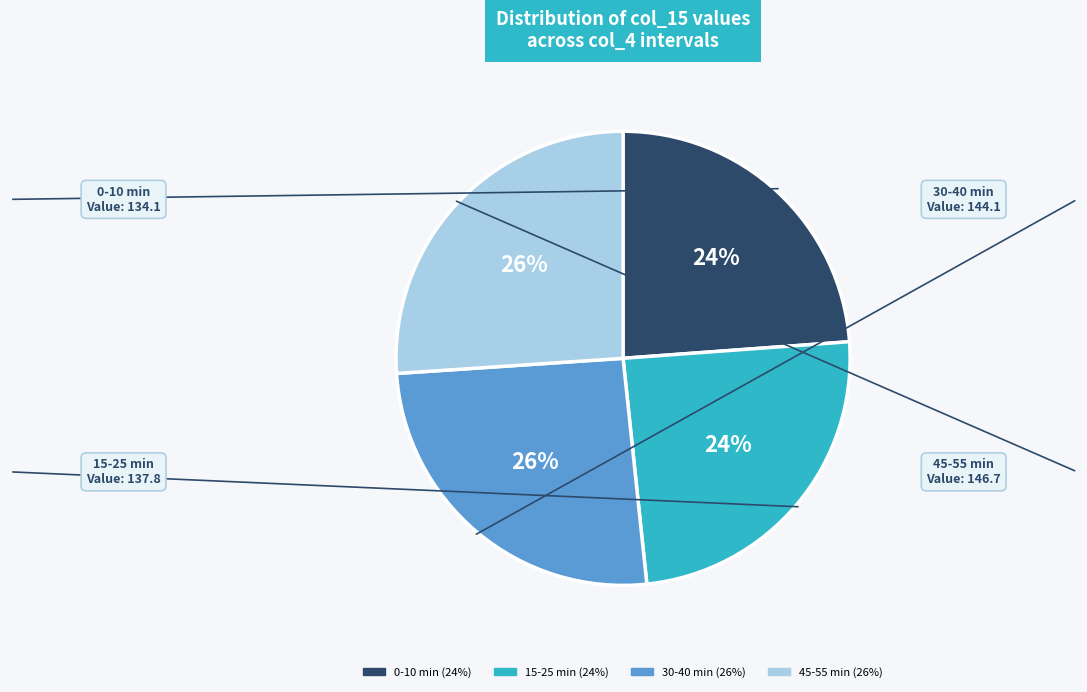

To the nearest percent, what is the average slice percentage?

25%